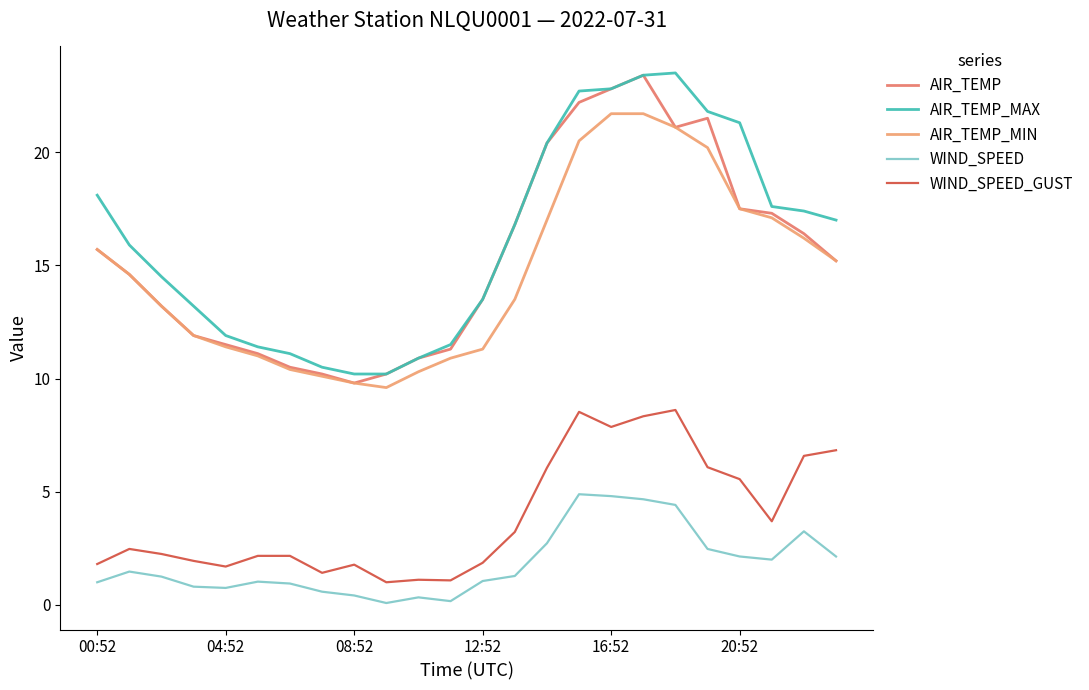

What is the minimum value for AIR_TEMP?

9.8